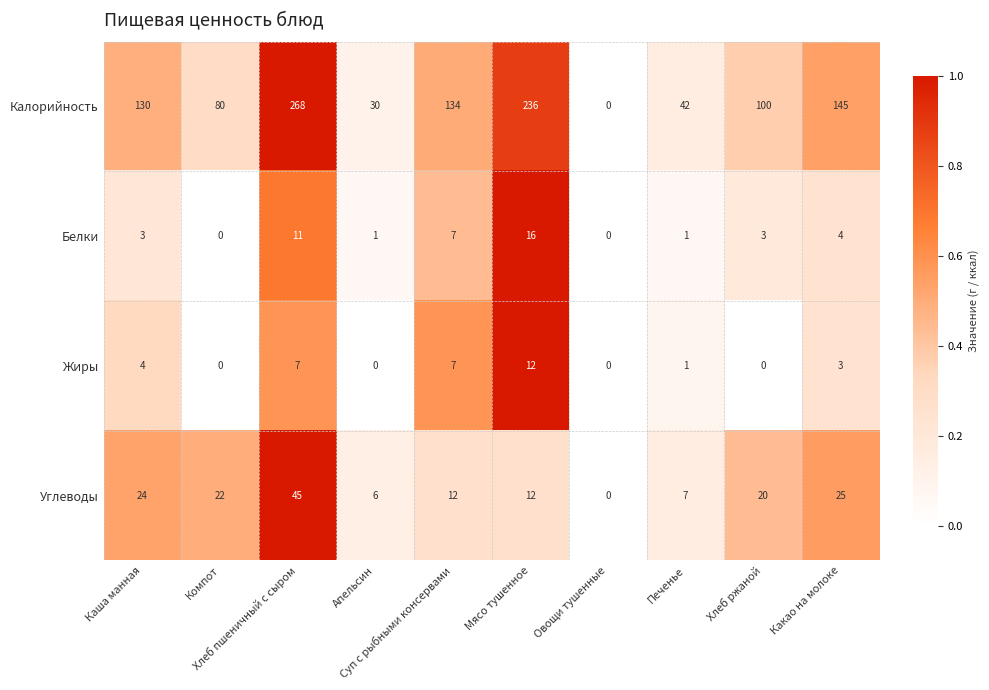

What is the greatest value displayed?

268